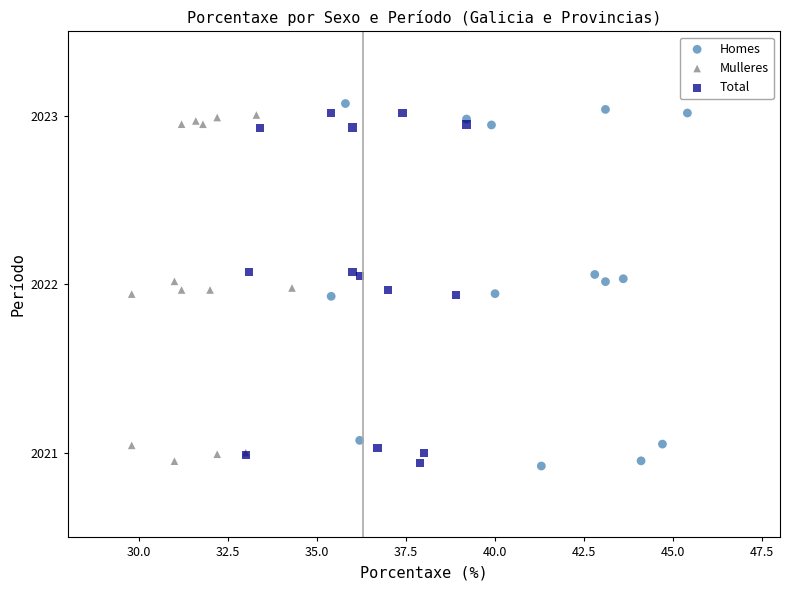

Which series has the largest Y range (max minus min)?

Homes